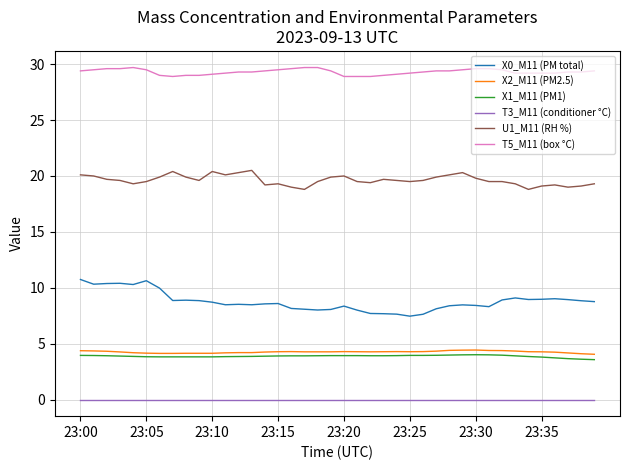

What is the lowest value of the X0_M11 (PM total) series?

7.5